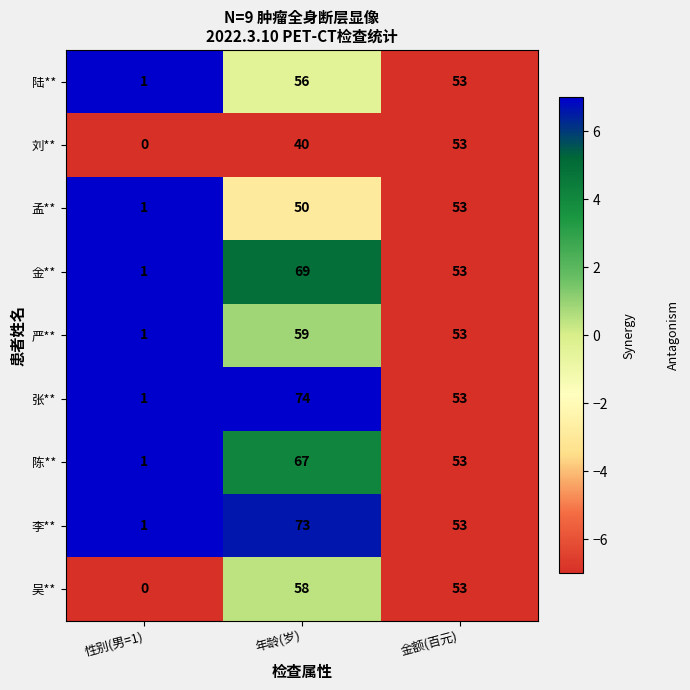

What is the spread (max minus min) of values at 性别(男=1)?

1